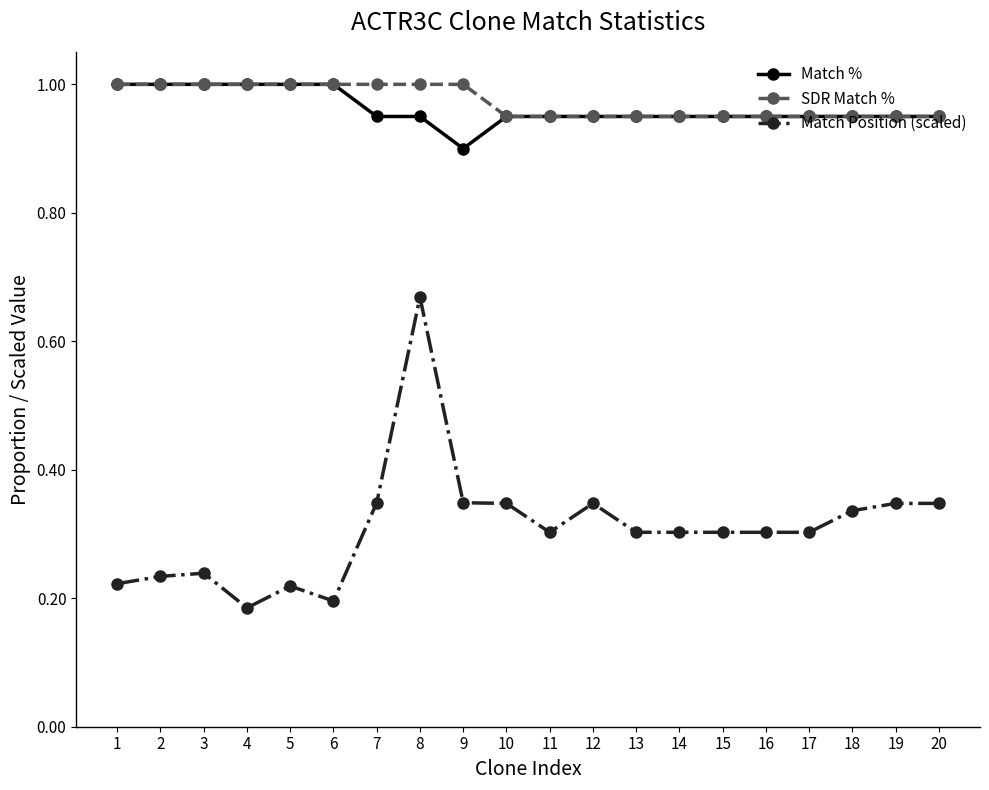

Is the value of Match Position (scaled) at 6 greater than the value of Match % at 11?

No